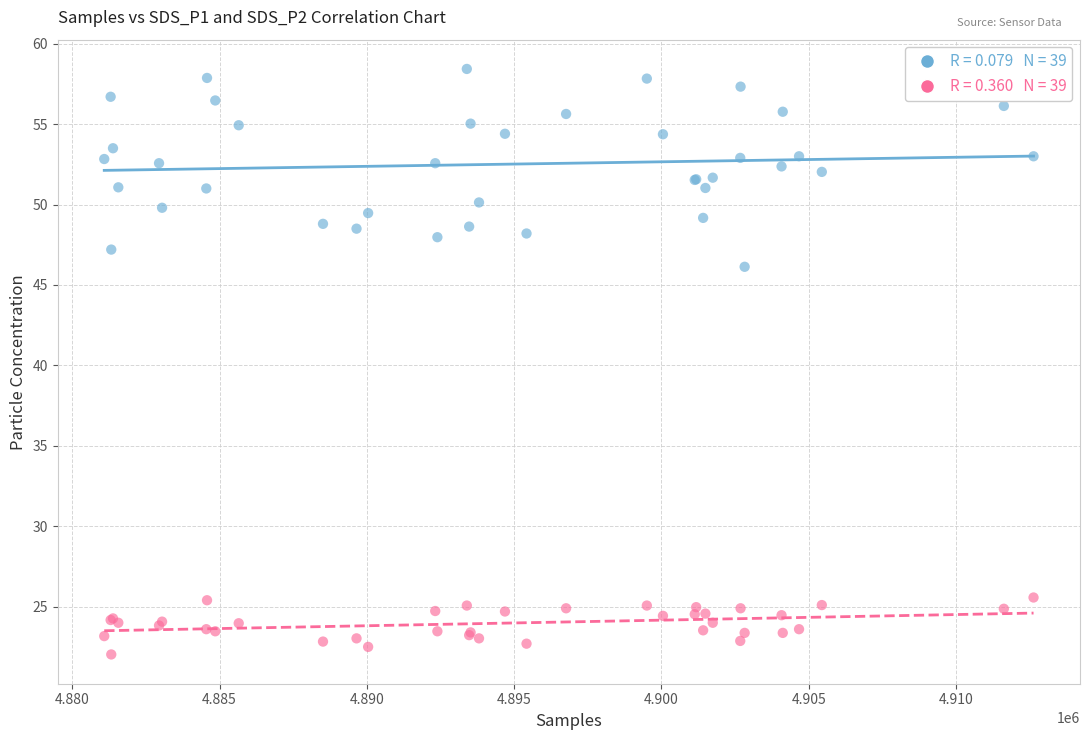

Across all series, what Y value is closest to 40?

46.1